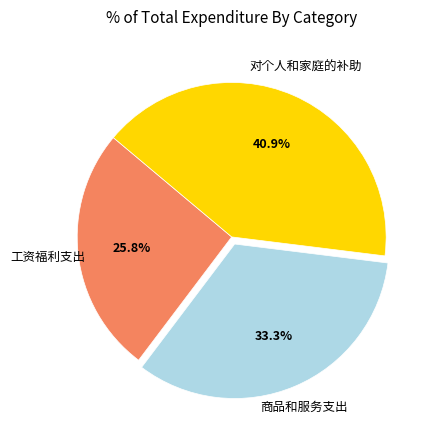

Is there a majority slice in this chart?

No